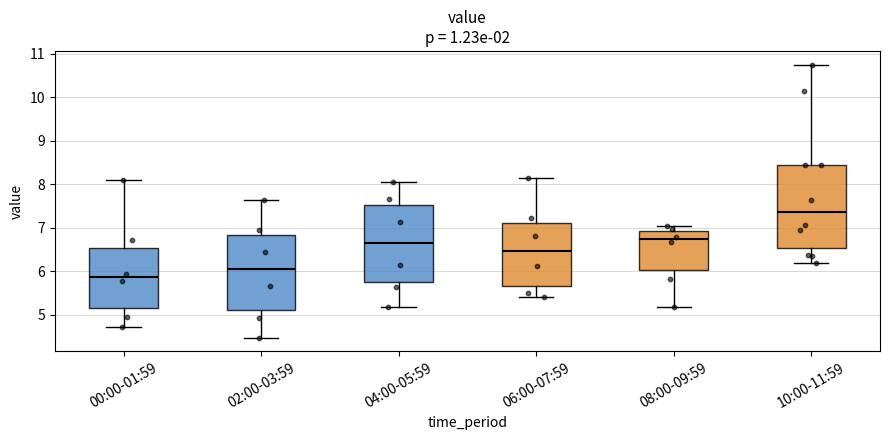

Where does the upper whisker of the box for 02:00-03:59 end on the y-axis? The values are not printed on the chart, so give them approximately, as read against the axis.

7.6